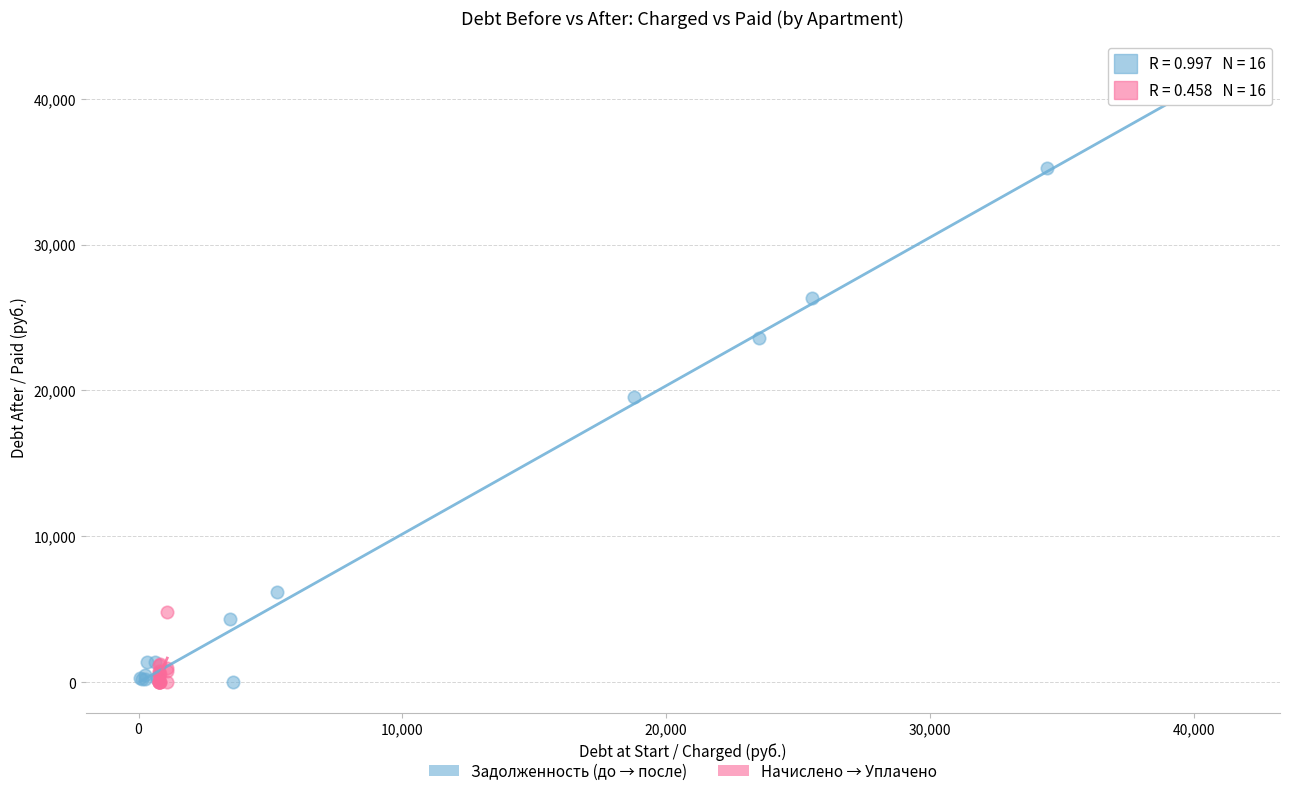

Which series reaches the maximum Y coordinate?

Задолженность (до → после)